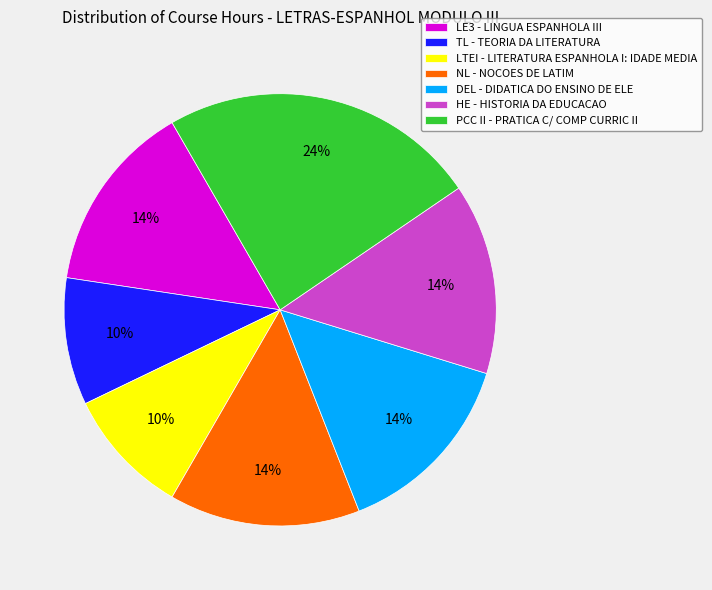

How many segments does this pie chart have?

7